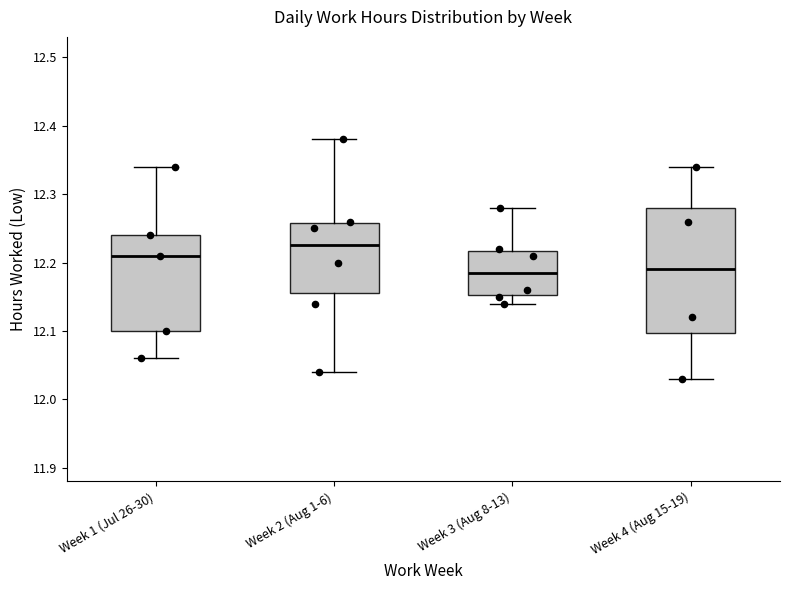

Reading left to right, transcribe this box plot: for each box, give where its median line is, the range the box spans, and where its two whiskers end, as read against the y-axis. The values are not printed on the chart, so give them approximately, as read against the axis.

Week 1 (Jul 26-30): median 12.21, box 12.10 to 12.24, whiskers 12.06 to 12.34
Week 2 (Aug 1-6): median 12.23, box 12.16 to 12.26, whiskers 12.04 to 12.38
Week 3 (Aug 8-13): median 12.19, box 12.15 to 12.22, whiskers 12.14 to 12.28
Week 4 (Aug 15-19): median 12.19, box 12.10 to 12.28, whiskers 12.03 to 12.34